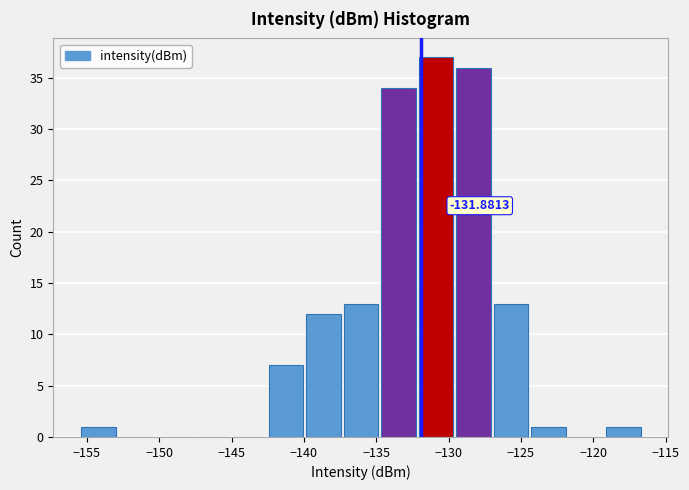

Over which range of the x-axis is the bar tallest?

-132.0 to -129.5